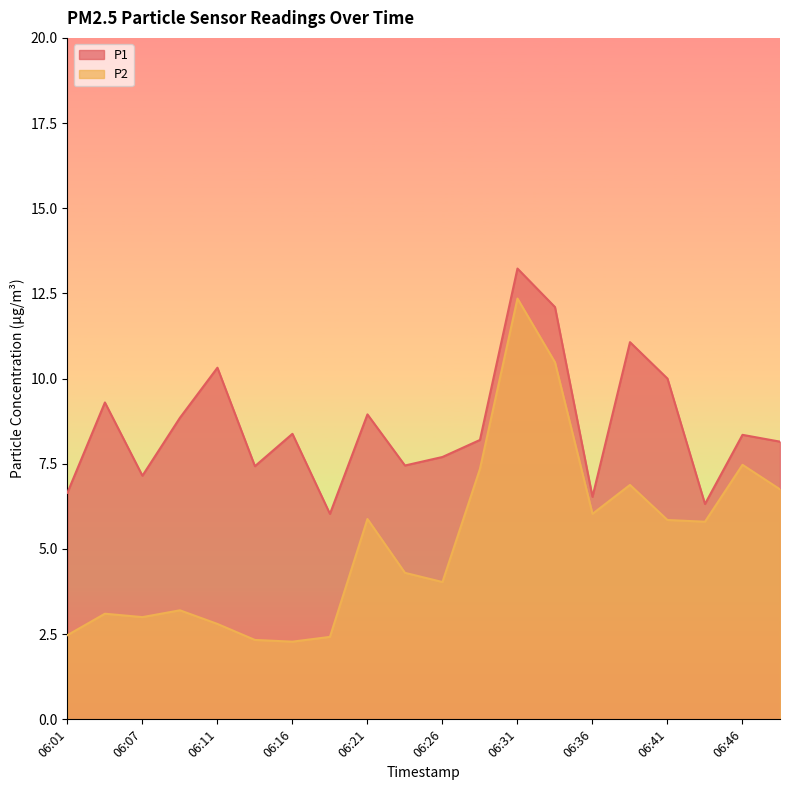

List the labels in order of P2 value, largest first.

06:31, 06:34, 06:46, 06:29, 06:38, 06:48, 06:36, 06:21, 06:41, 06:43, 06:24, 06:26, 06:09, 06:04, 06:07, 06:11, 06:01, 06:19, 06:14, 06:16